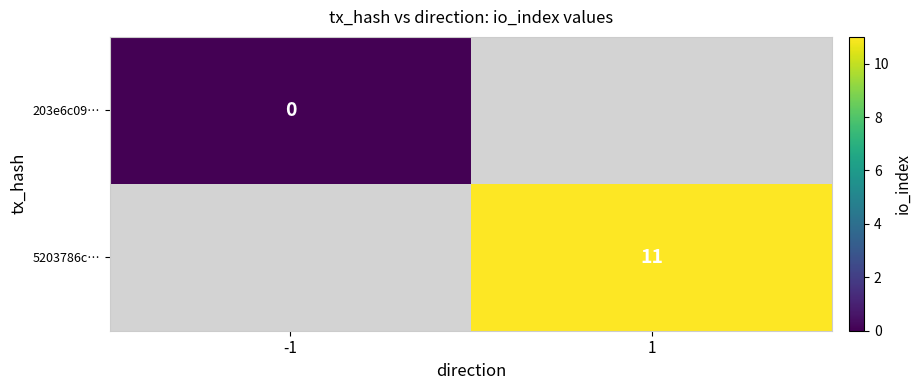

True or false: 5203786c… has a value of 11 at 1.

True